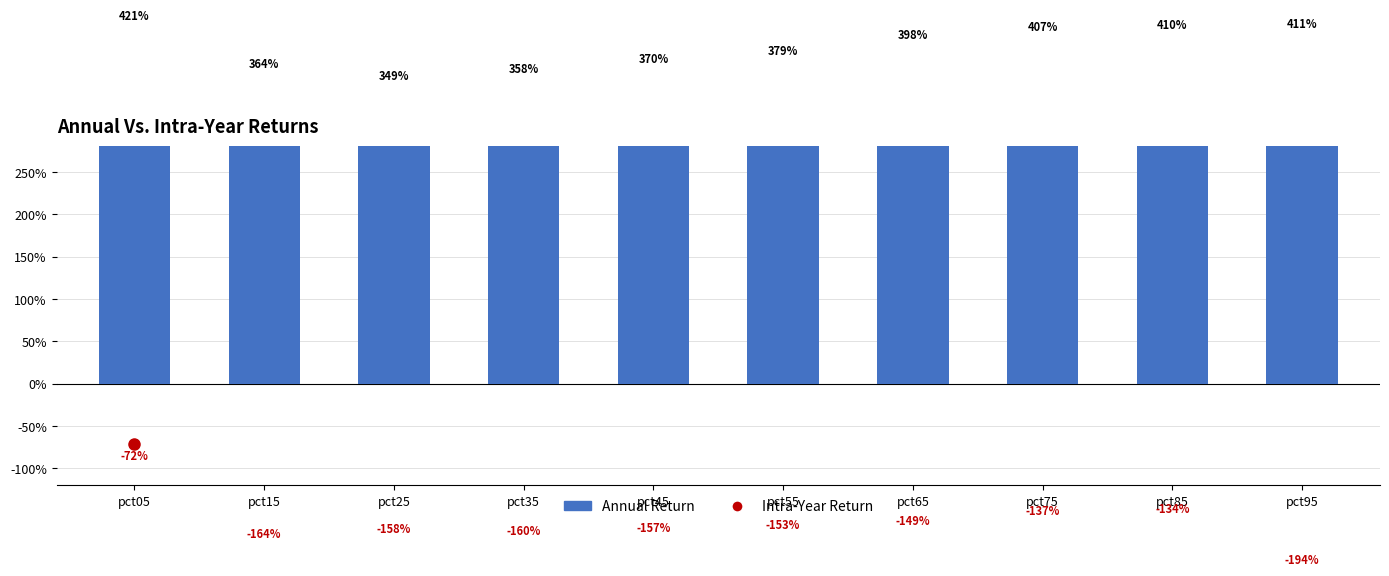

Reading left to right, list all the values displayed in this chart.

Intra-Year Return: -0.7	-1.6	-1.6	-1.6	-1.6	-1.5	-1.5	-1.4	-1.3	-1.9
Annual Return: 4.2	3.6	3.5	3.6	3.7	3.8	4.0	4.1	4.1	4.1